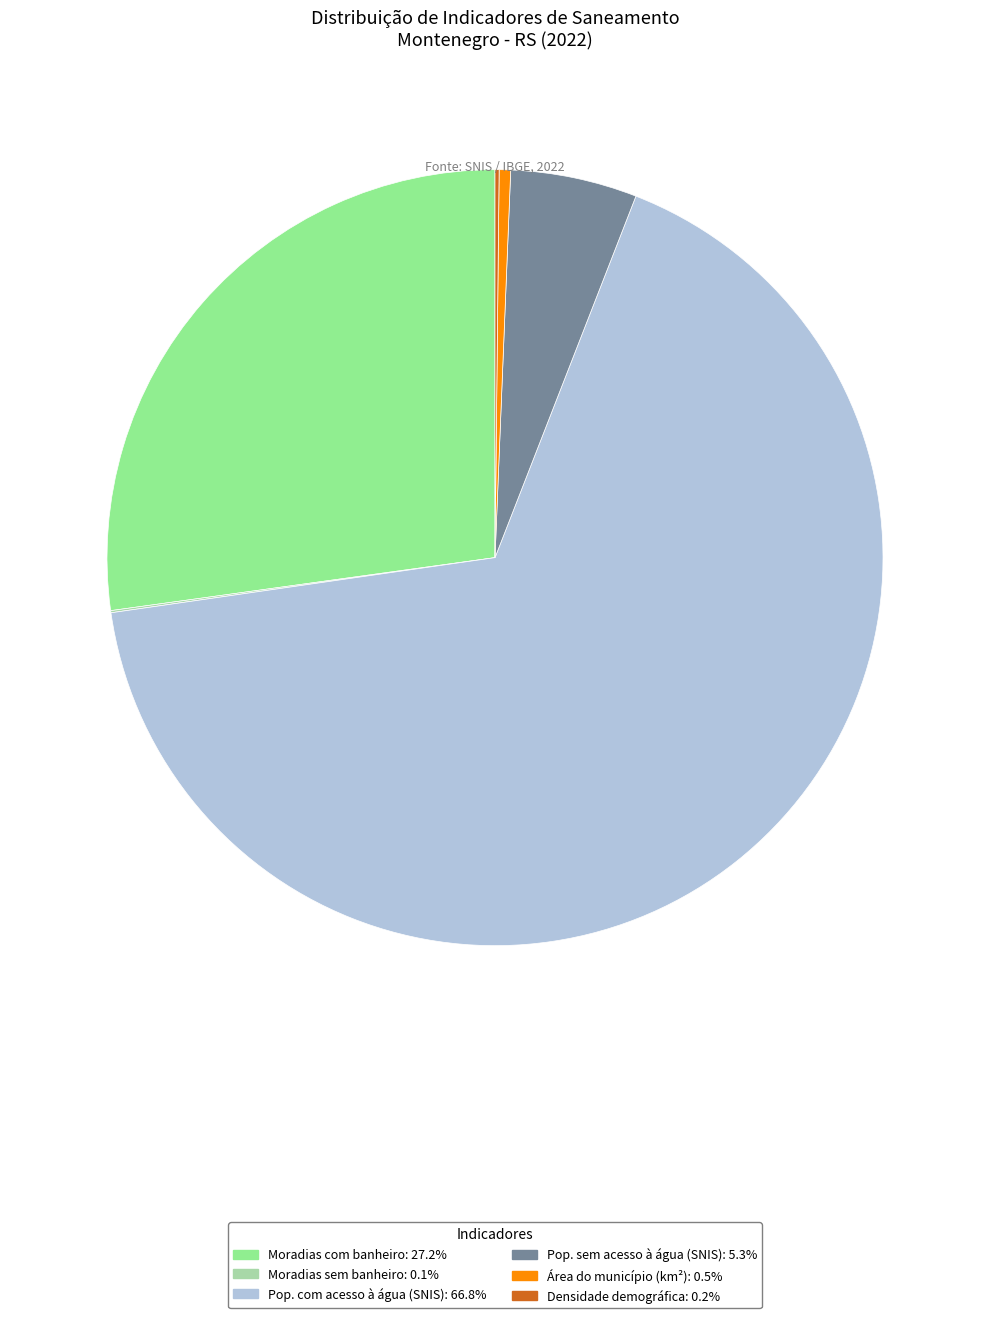

Is there a majority slice in this chart?

Yes